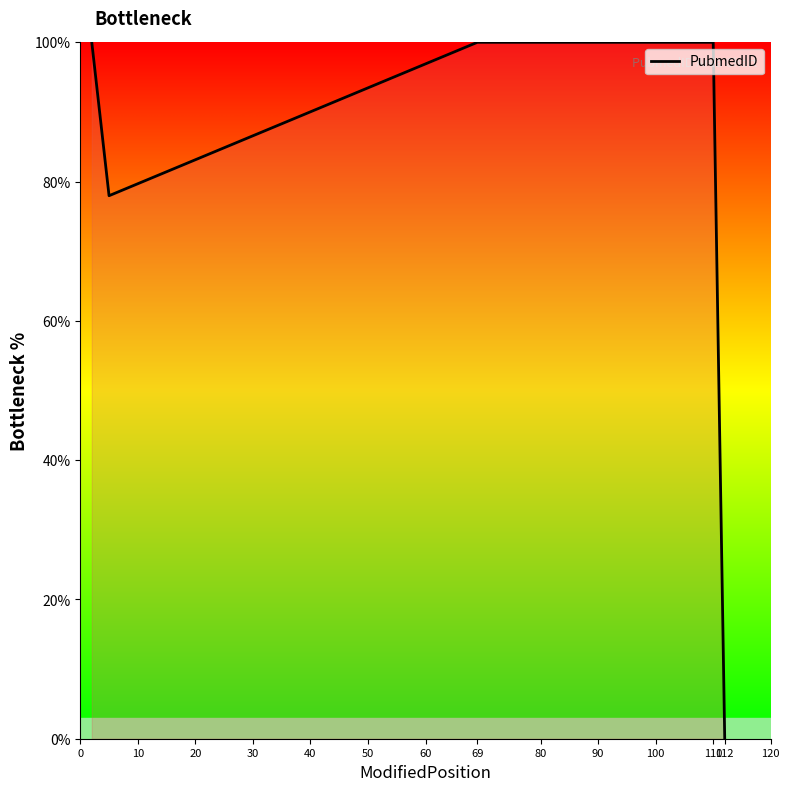

What is the difference between the maximum and minimum values?

100.0